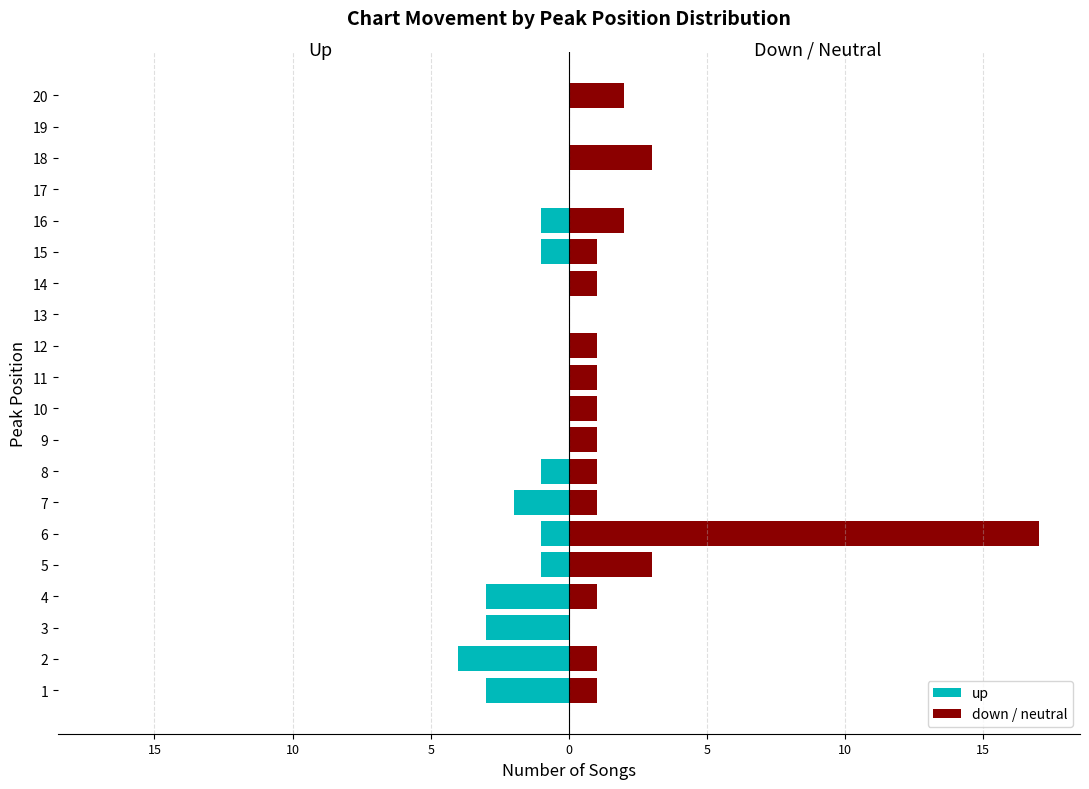

At how many categories does at least one series exceed -1?

20